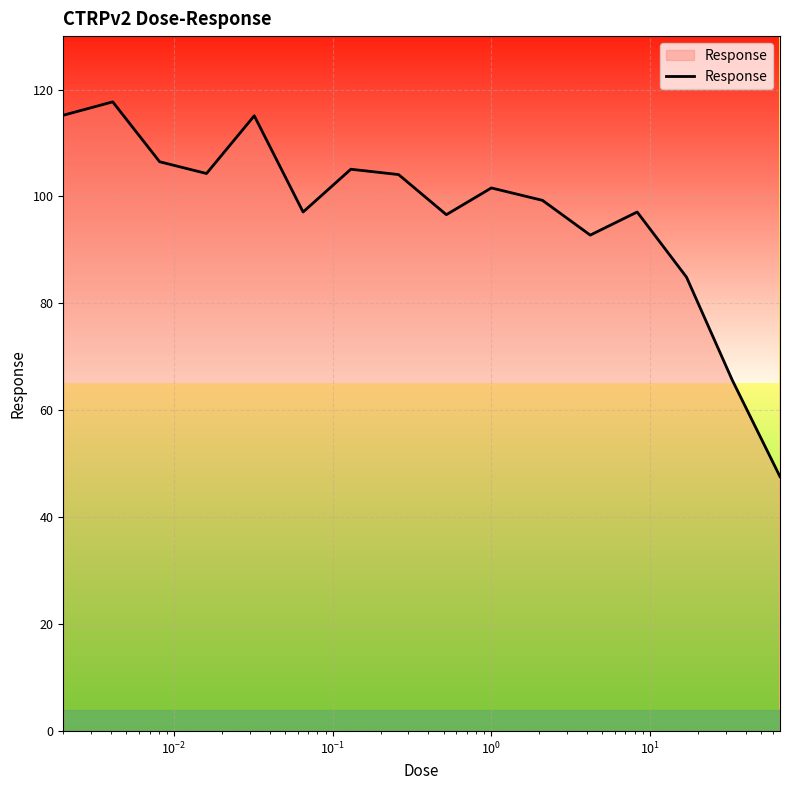

What is the maximum value shown in the chart?

117.7